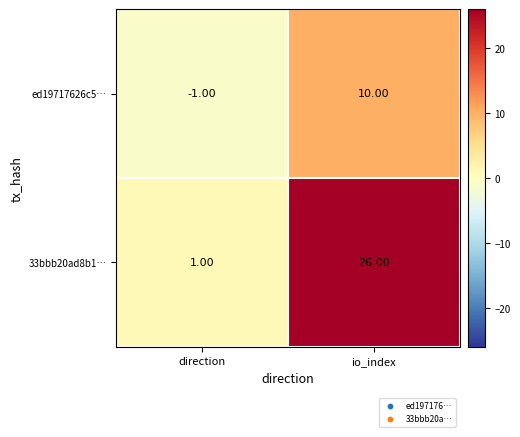

What is the difference between the highest and lowest values at io_index?

16